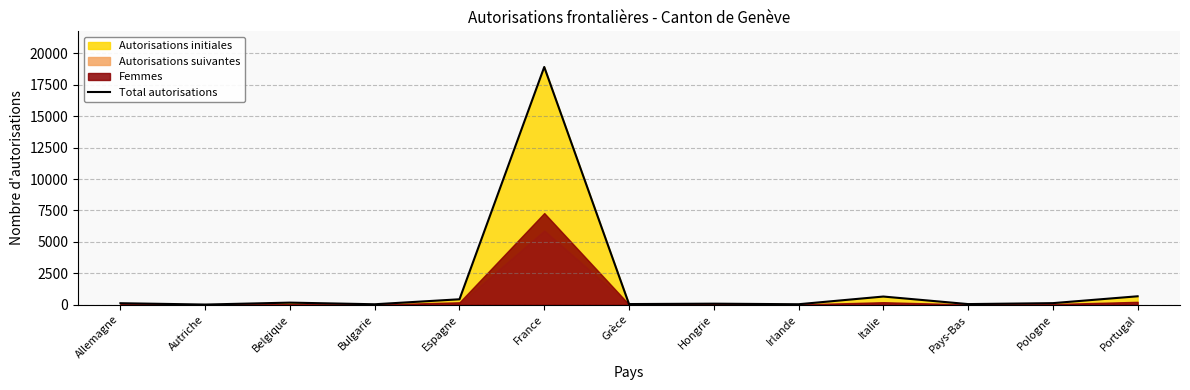

Reading left to right, transcribe all the data shown in this chart.

Allemagne=116	Autriche=11	Belgique=163	Bulgarie=33	Espagne=429	France=18918	Grèce=48	Hongrie=80	Irlande=35	Italie=647	Pays-Bas=47	Pologne=122	Portugal=668